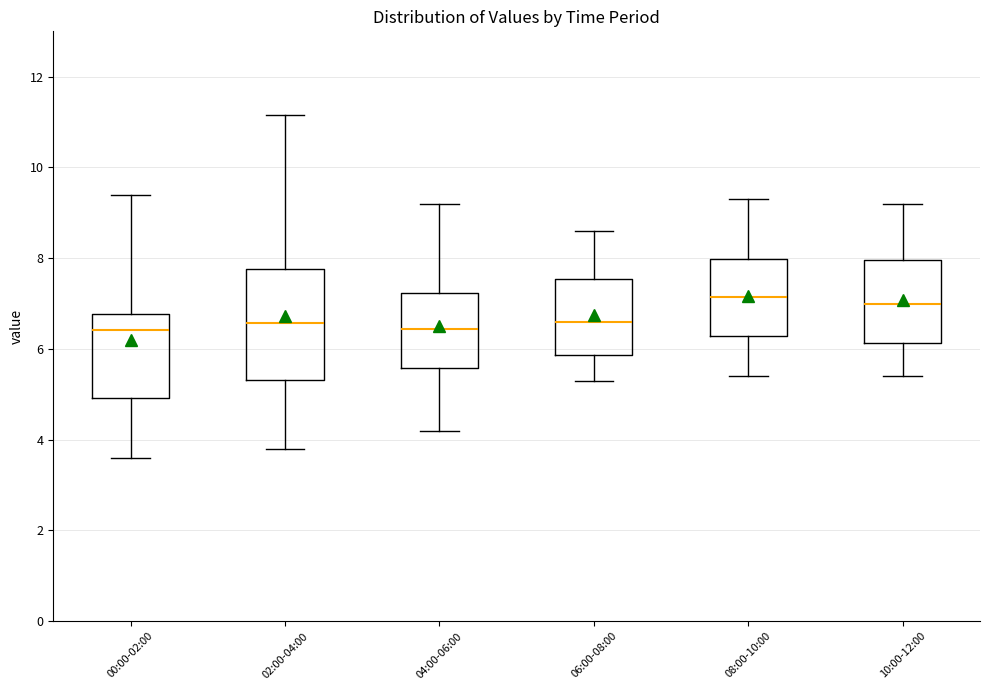

Which box is the tallest, from its lower edge to its upper edge?

02:00-04:00